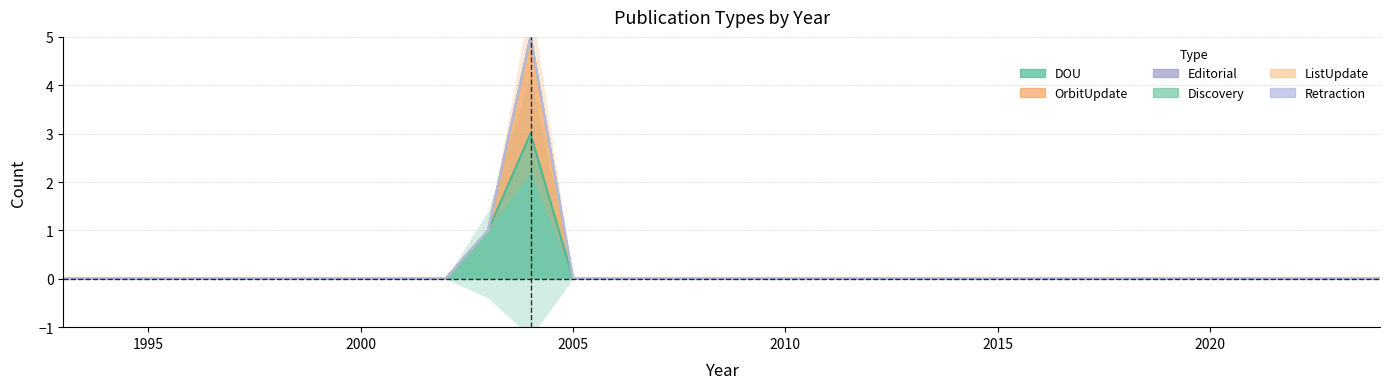

Which series has the largest total across all categories?

DOU